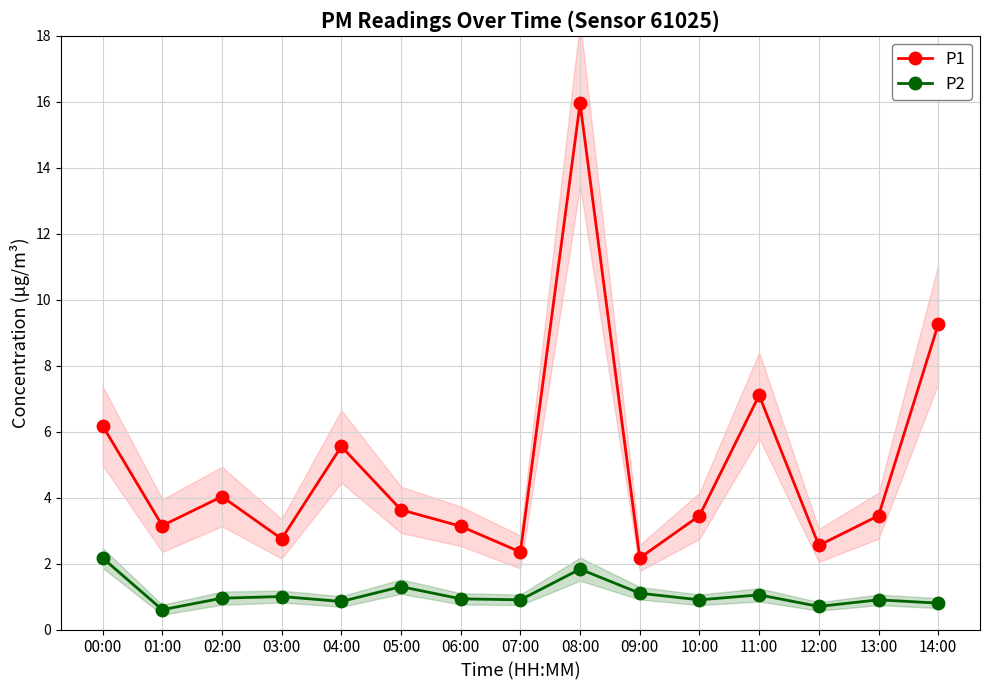

Reading left to right, extract all data points from this chart.

P1: 00:00=6.2	01:00=3.1	02:00=4.0	03:00=2.8	04:00=5.5	05:00=3.6	06:00=3.1	07:00=2.4	08:00=15.9	09:00=2.2	10:00=3.5	11:00=7.1	12:00=2.5	13:00=3.5	14:00=9.2
P2: 00:00=2.2	01:00=0.6	02:00=0.9	03:00=1.0	04:00=0.8	05:00=1.3	06:00=0.9	07:00=0.9	08:00=1.8	09:00=1.1	10:00=0.9	11:00=1.1	12:00=0.7	13:00=0.9	14:00=0.8